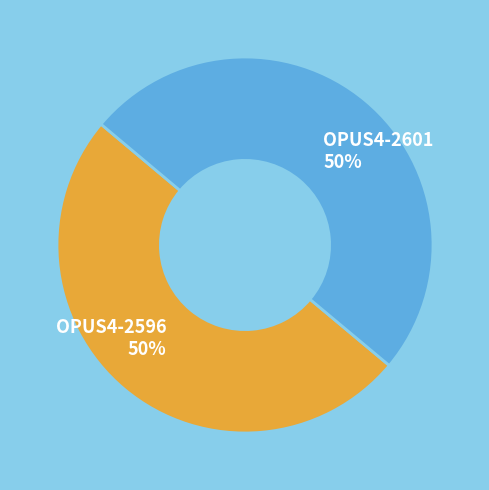

Do OPUS4-2596 and OPUS4-2601 together represent more than half of the pie?

Yes